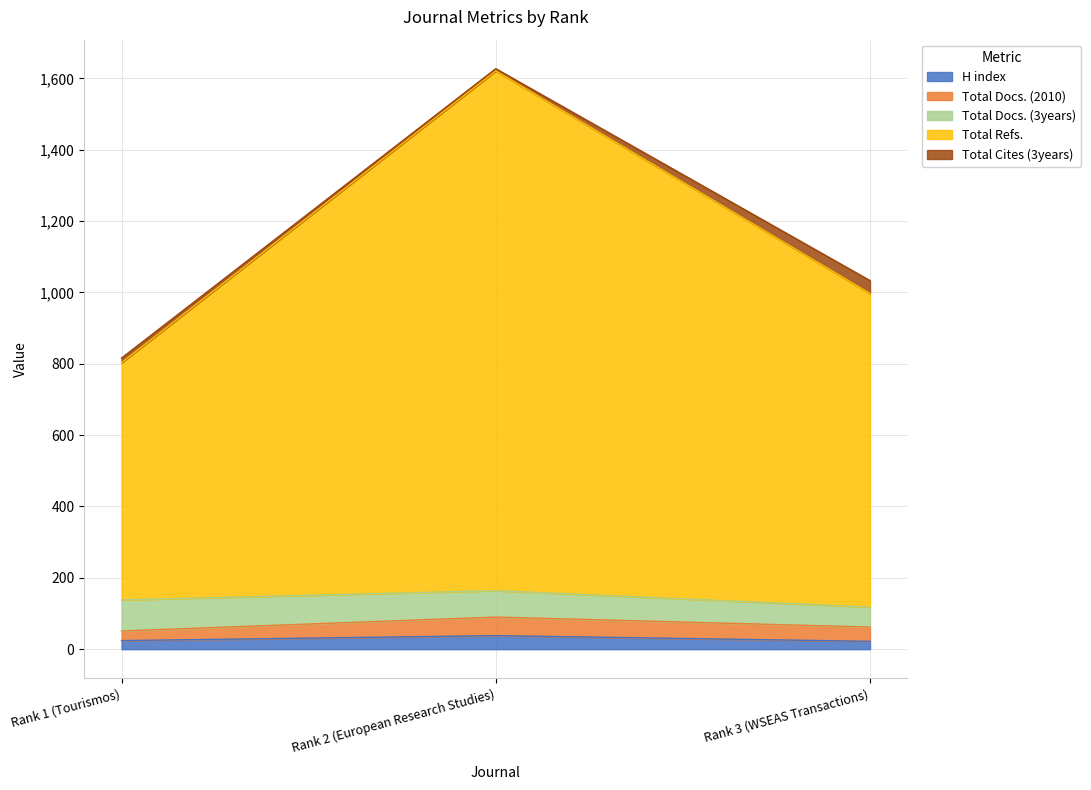

Does the chart display data point markers on the line(s)?

No